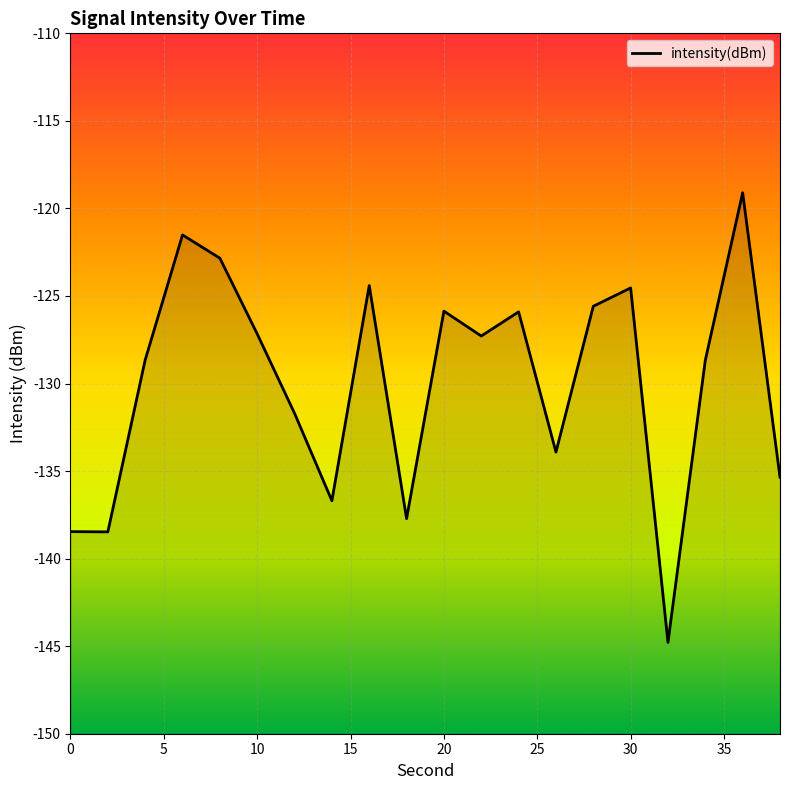

What is the average value?

-129.9